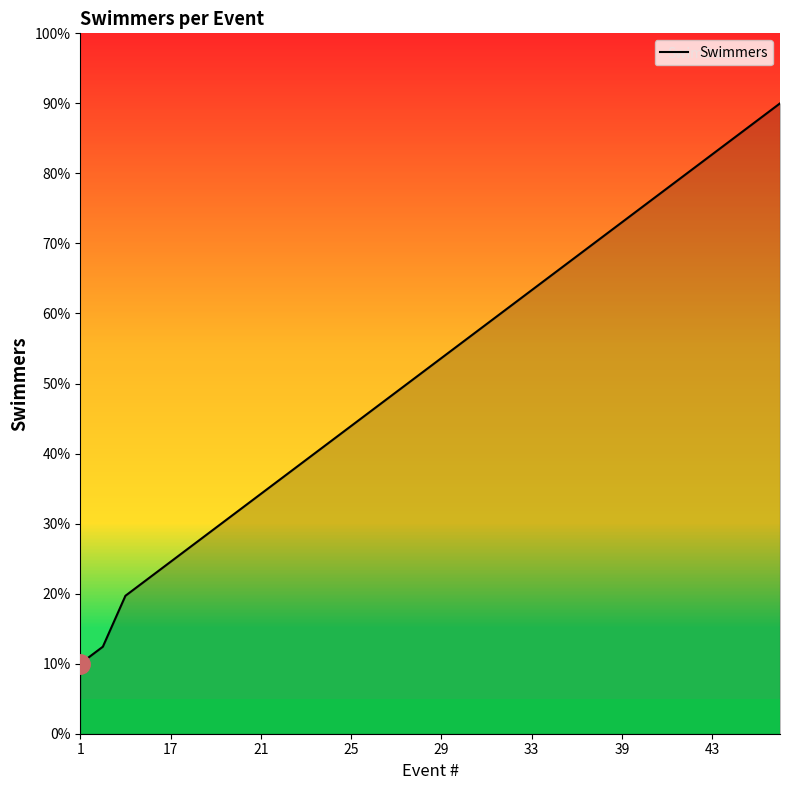

What is the sum of all values?

1667.9